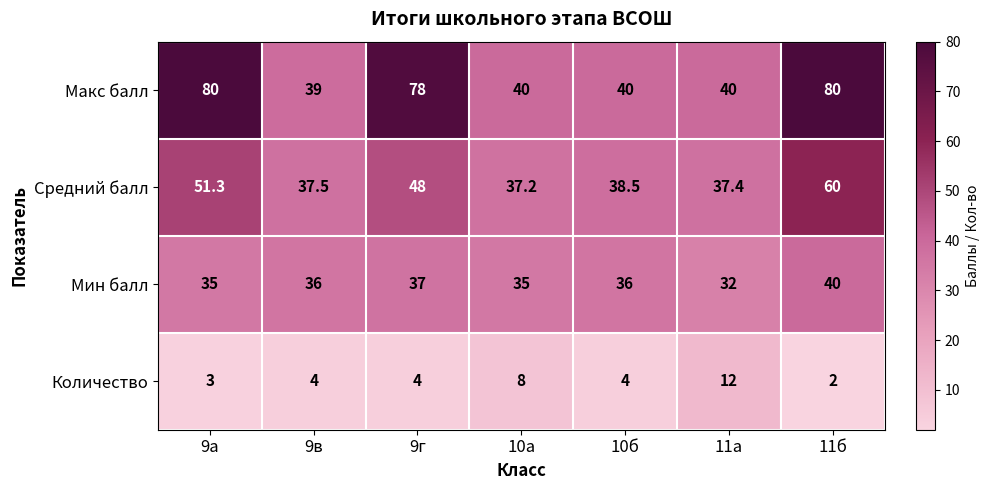

How many data points in Макс балл are less than 40?

1